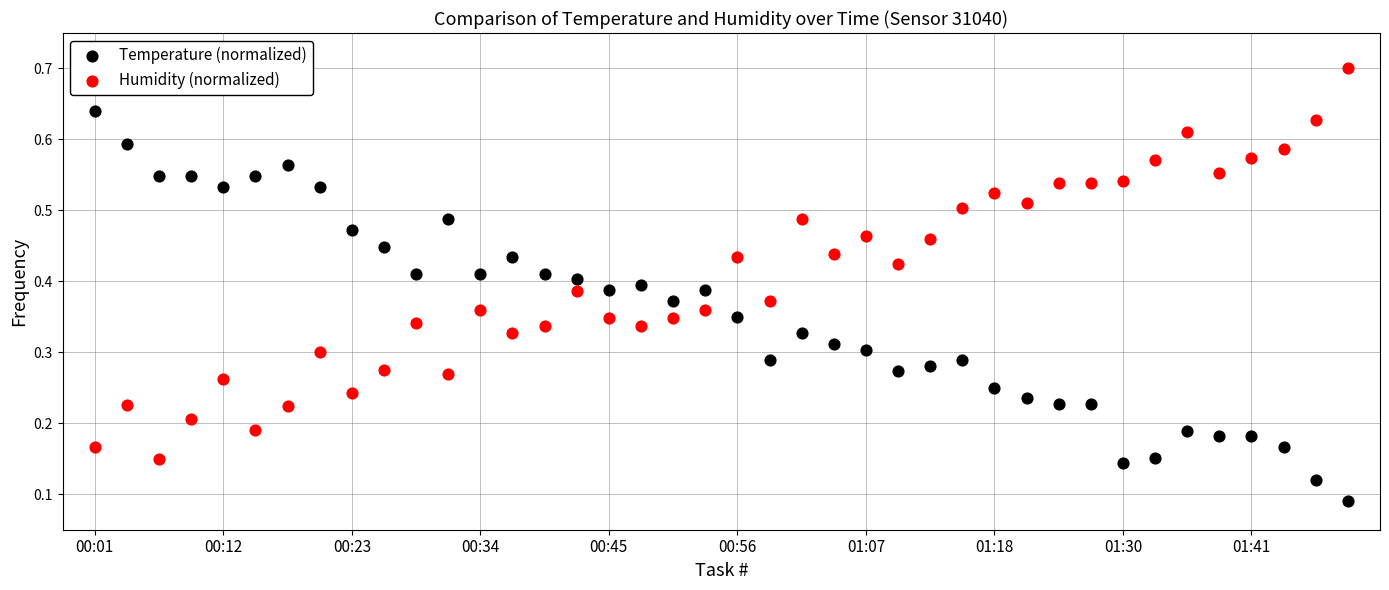

Which series contains the highest Y value?

Humidity (normalized)